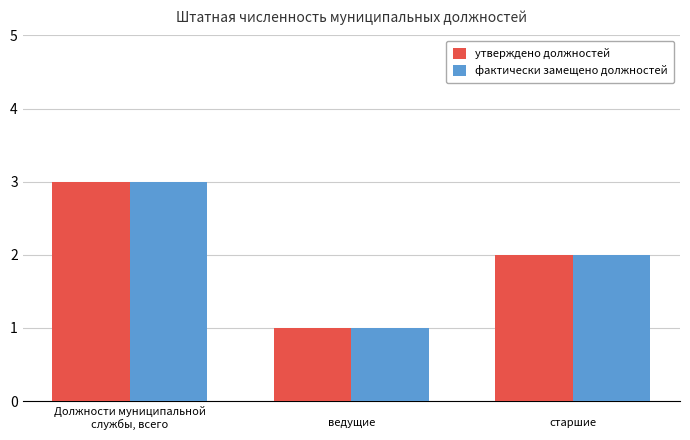

The value of утверждено должностей at 
ведущие is 1. True or false?

True